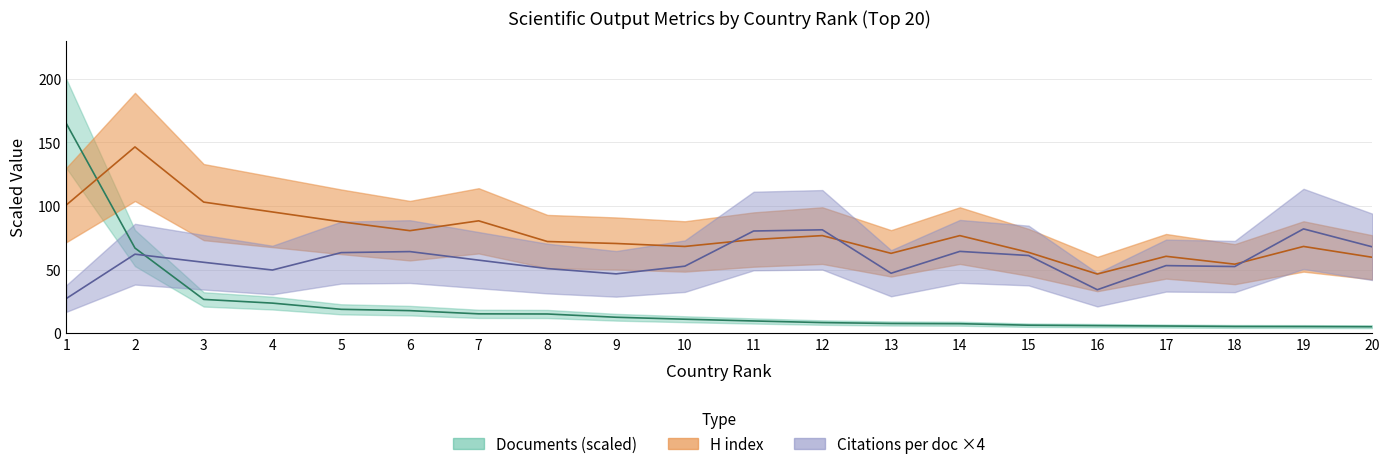

What is the difference between the maximum and second lowest values in the Citations per document series?

47.8